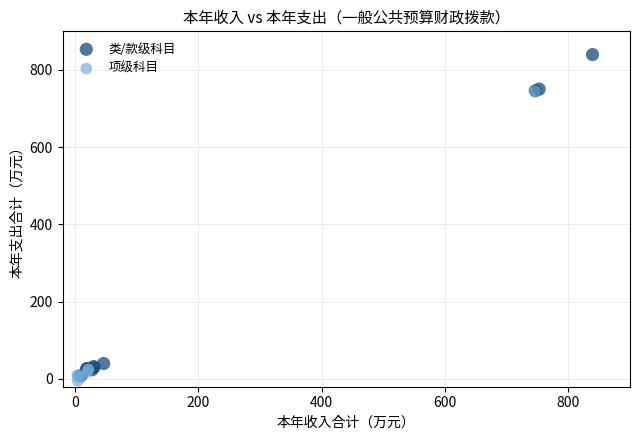

Which series reaches the maximum Y coordinate?

类/款级科目